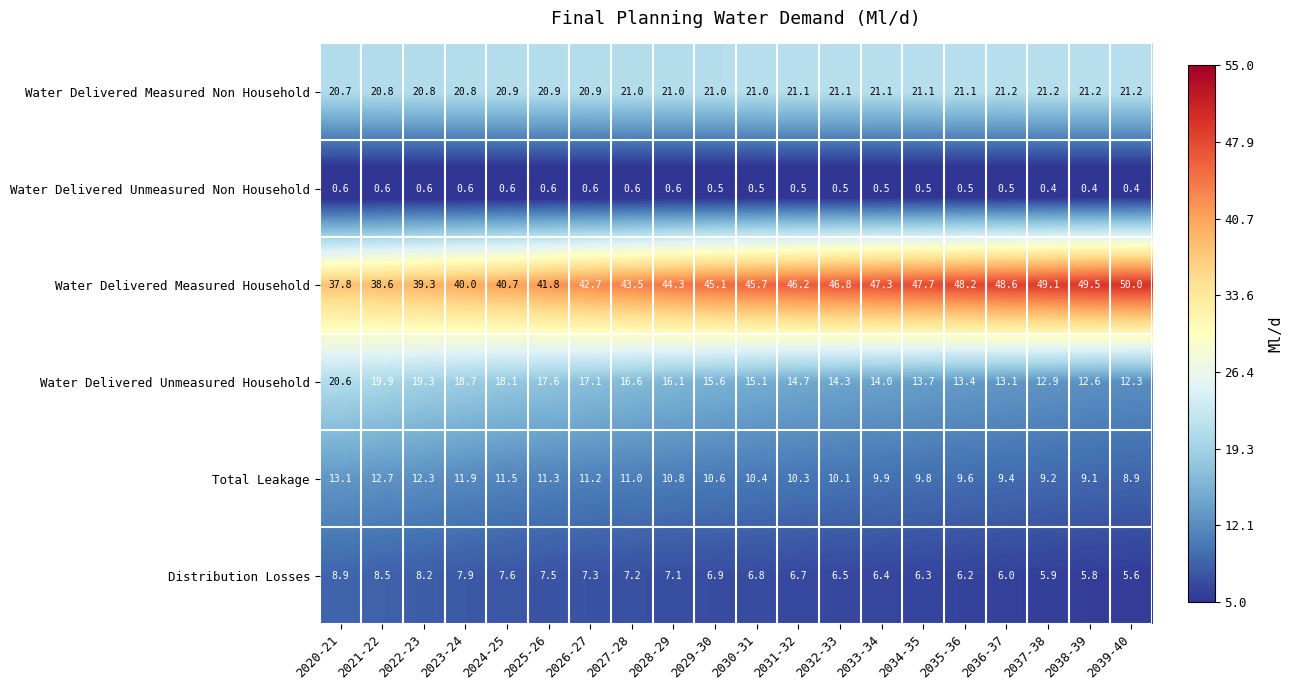

What is the minimum value for Water Delivered Measured Household?

37.8